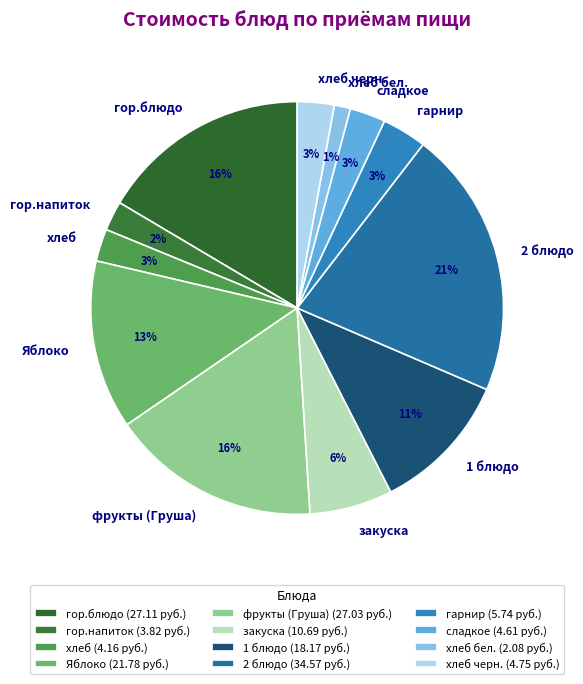

To the nearest percent, what is the combined percentage of Яблоко and сладкое?

16%